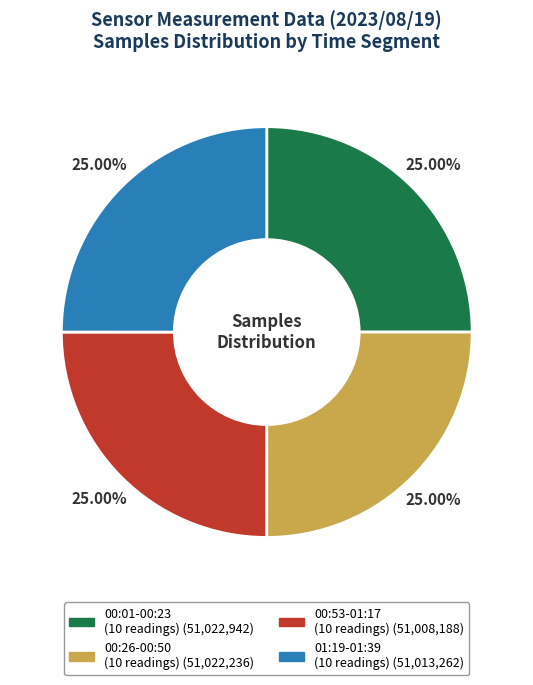

Is there any slice that represents more than half of the pie?

No